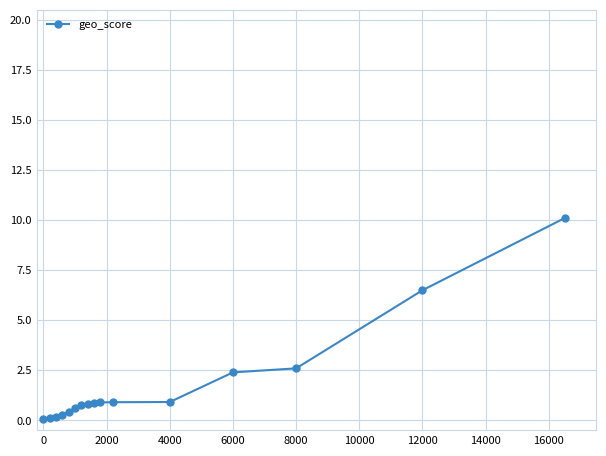

What is the average value?

1.8